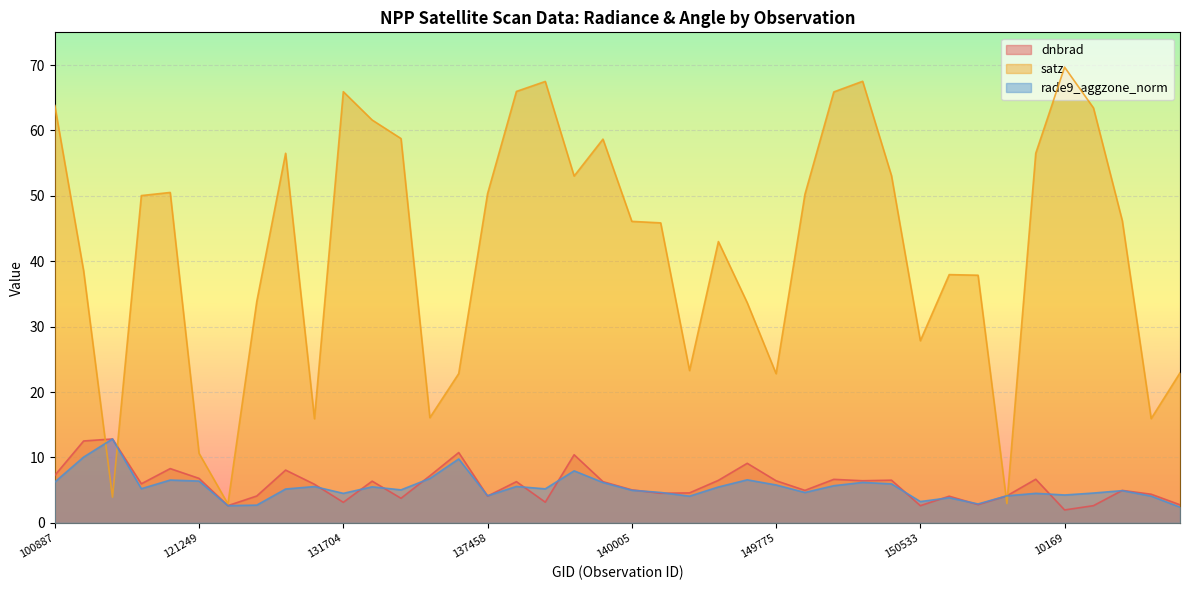

Which series has the largest range (max minus min)?

satz